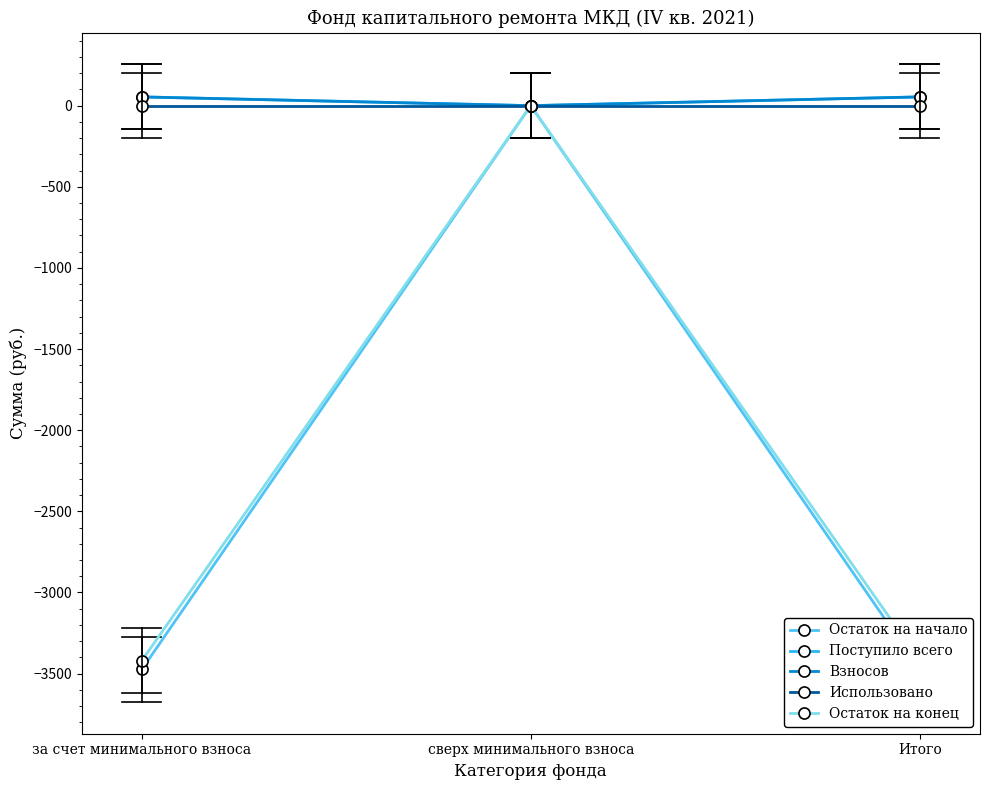

What is the average value of the Взносов series?

35.9